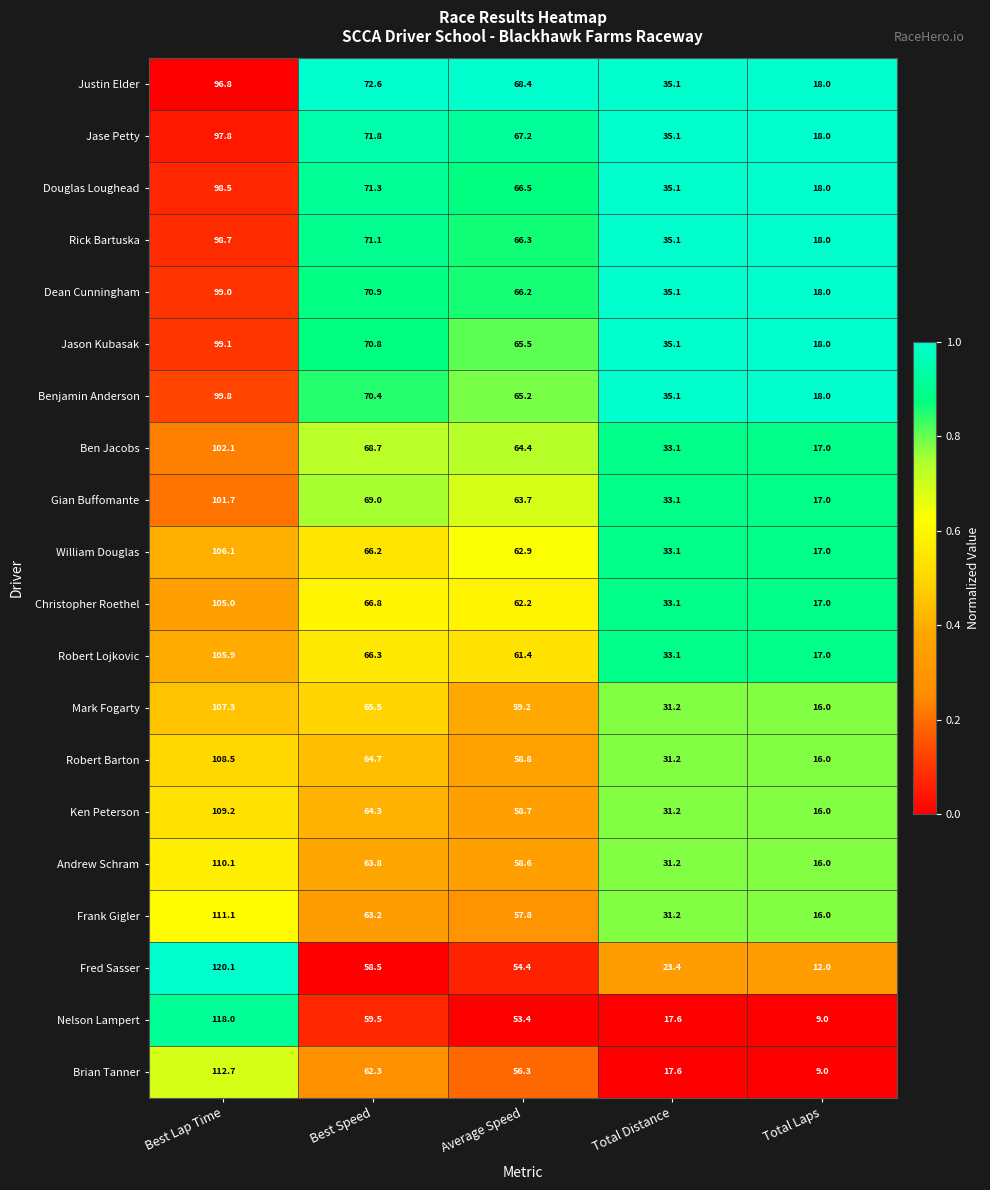

Is it true that Brian Tanner equals 64.0 at Best Lap Time?

False